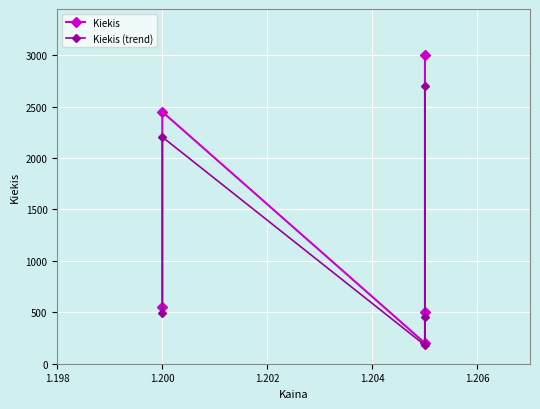

What is the spread (max minus min) of values at 1.202?

20